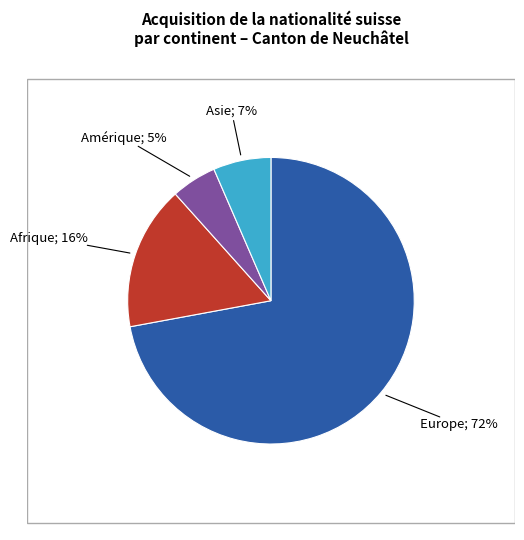

To the nearest percent, what is the average slice percentage?

25%